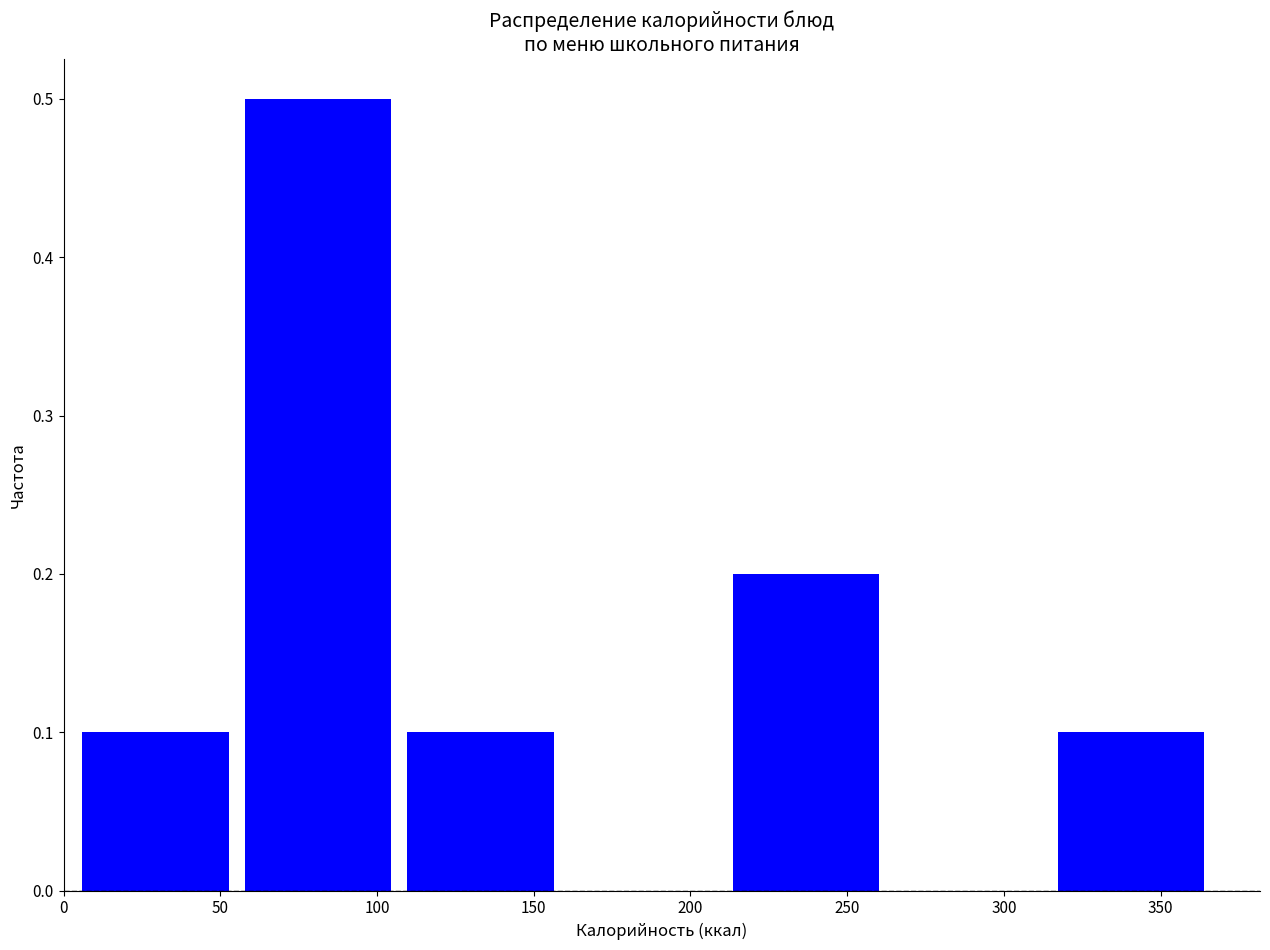

Reading left to right, list every bar in this chart as the range it spans on the x-axis followed by its height. Neither the bar edges nor the heights are printed on the chart, so give them approximately, as read against the axes.

5 to 60: 0.1
60 to 110: 0.5
110 to 160: 0.1
160 to 215: 0
215 to 265: 0.2
265 to 315: 0
315 to 370: 0.1